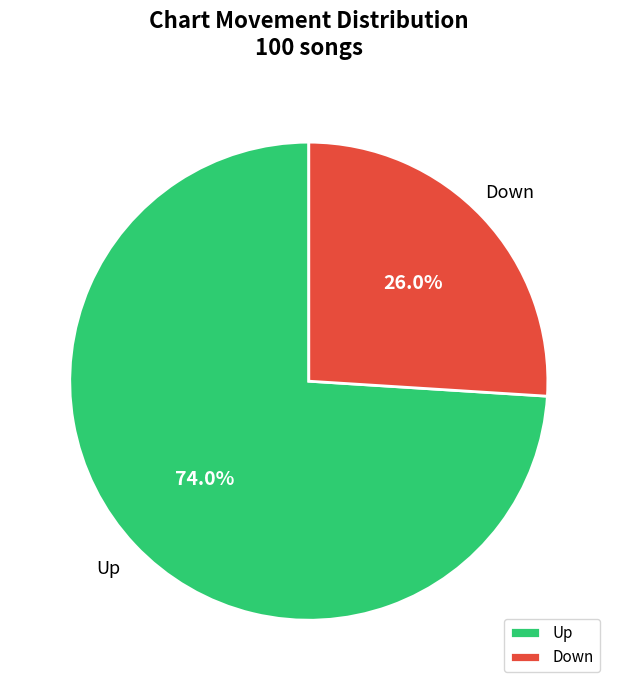

Which has a higher value, Down or Up?

Up